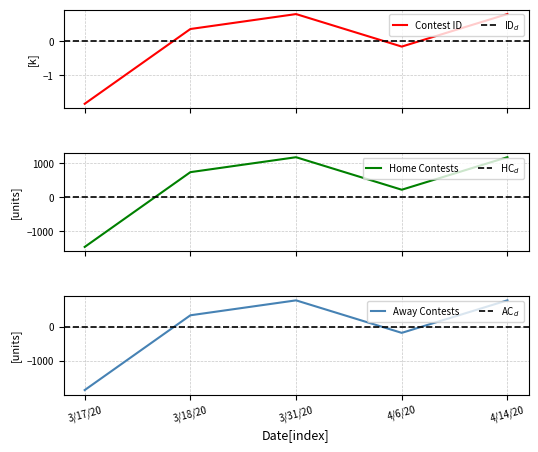

Where is the first local minimum?

4/6/20